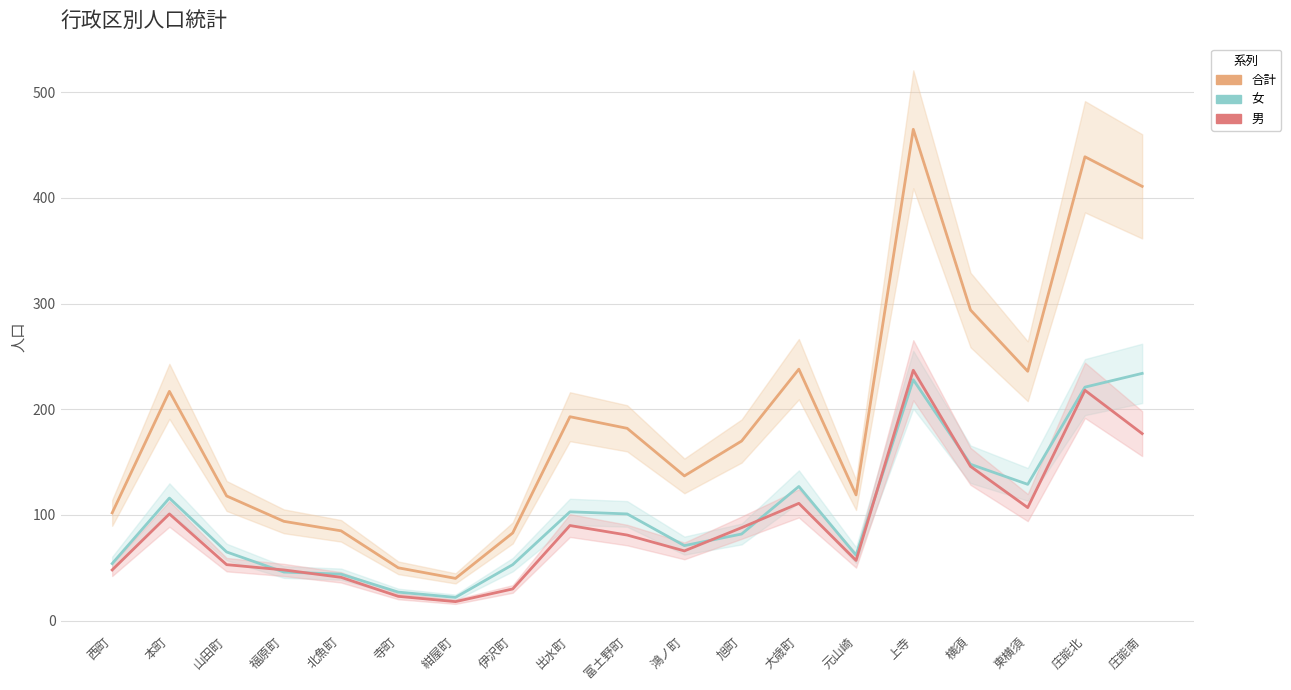

Which series has the largest range (max minus min)?

合計